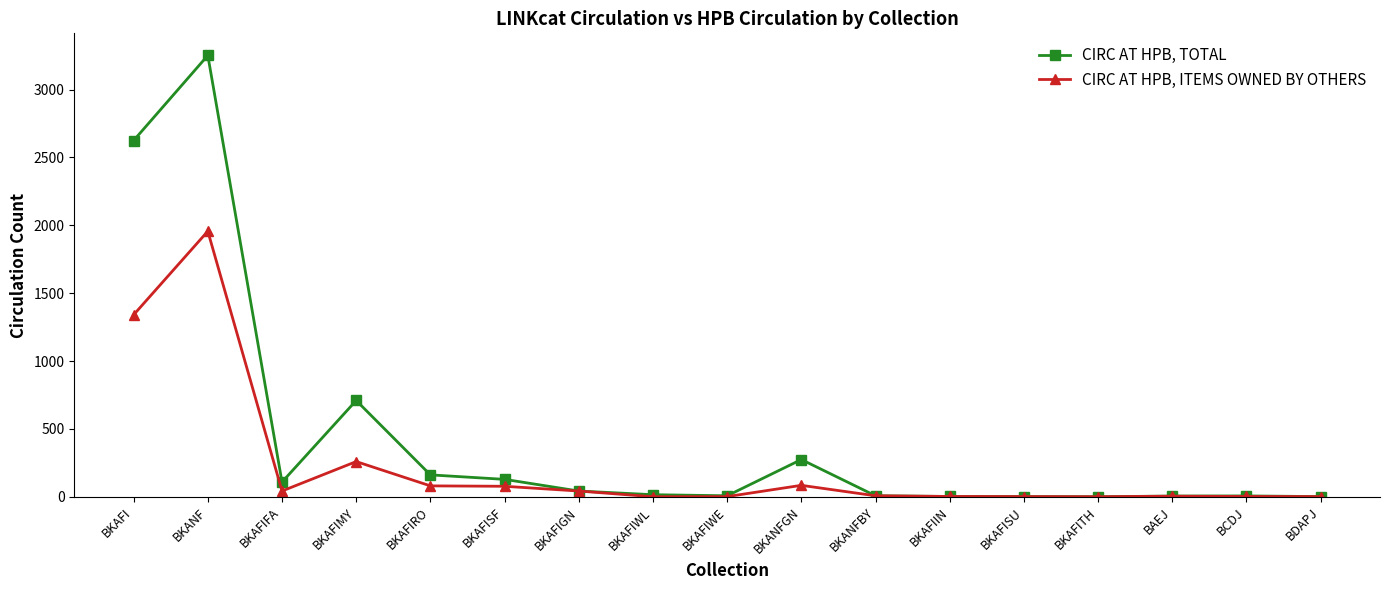

At which label does CIRC AT HPB, TOTAL reach its peak?

BKANF